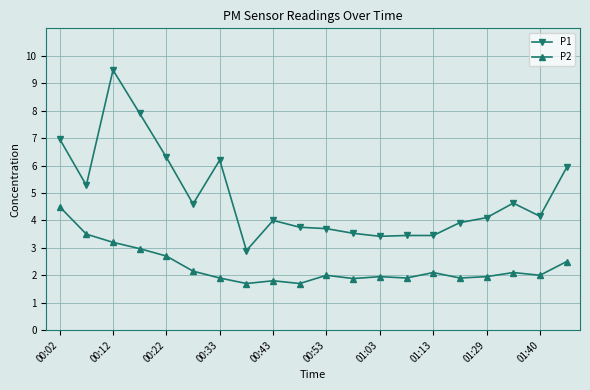

Which series has the largest total across all categories?

P1